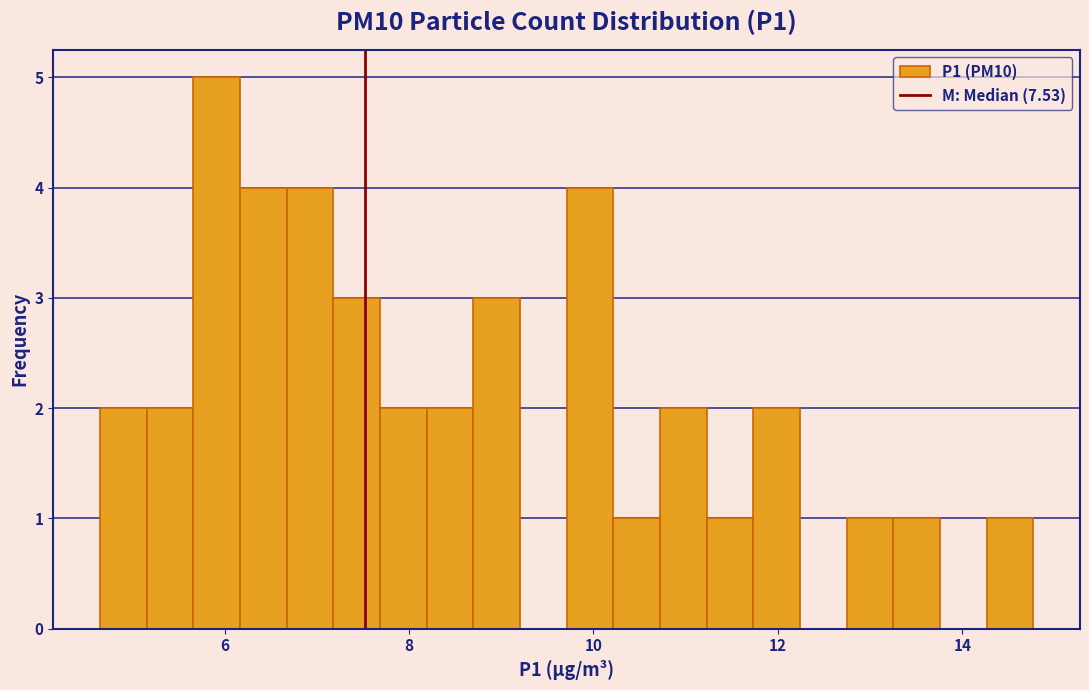

Read against the x-axis, roughly where is the centre of the tallest bar?

6.0